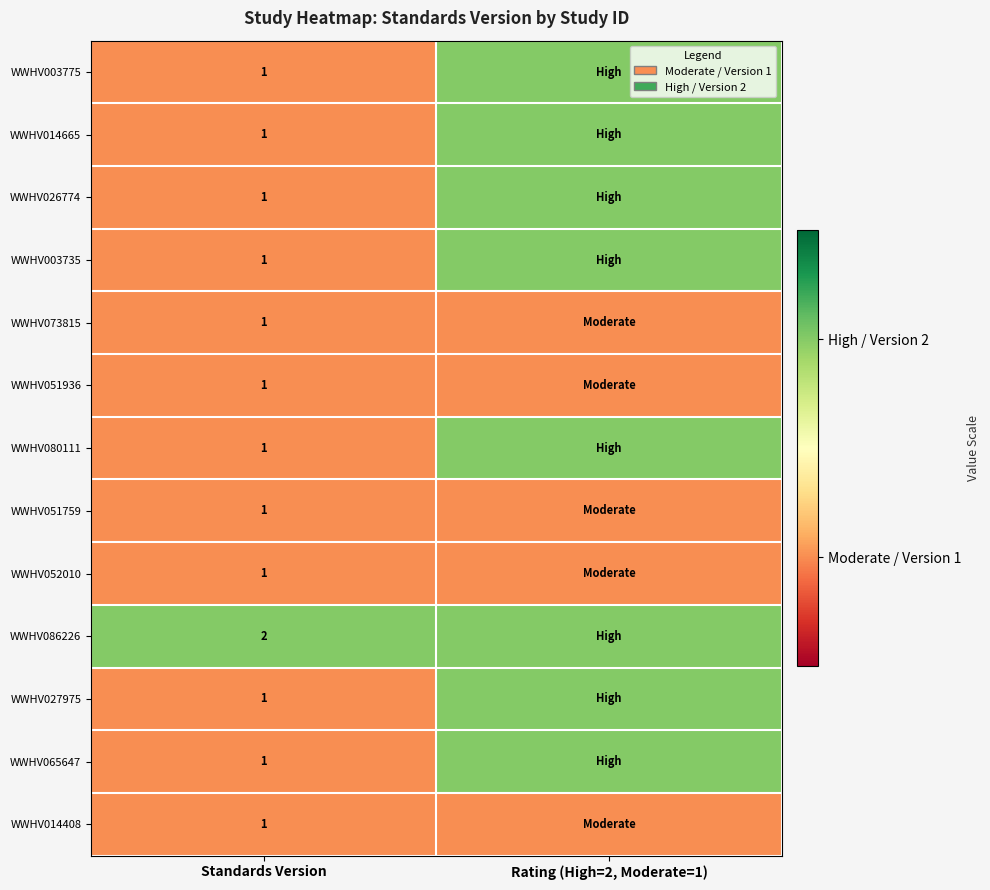

The WWHV051936 series shows 1 at Standards Version. True or false?

True